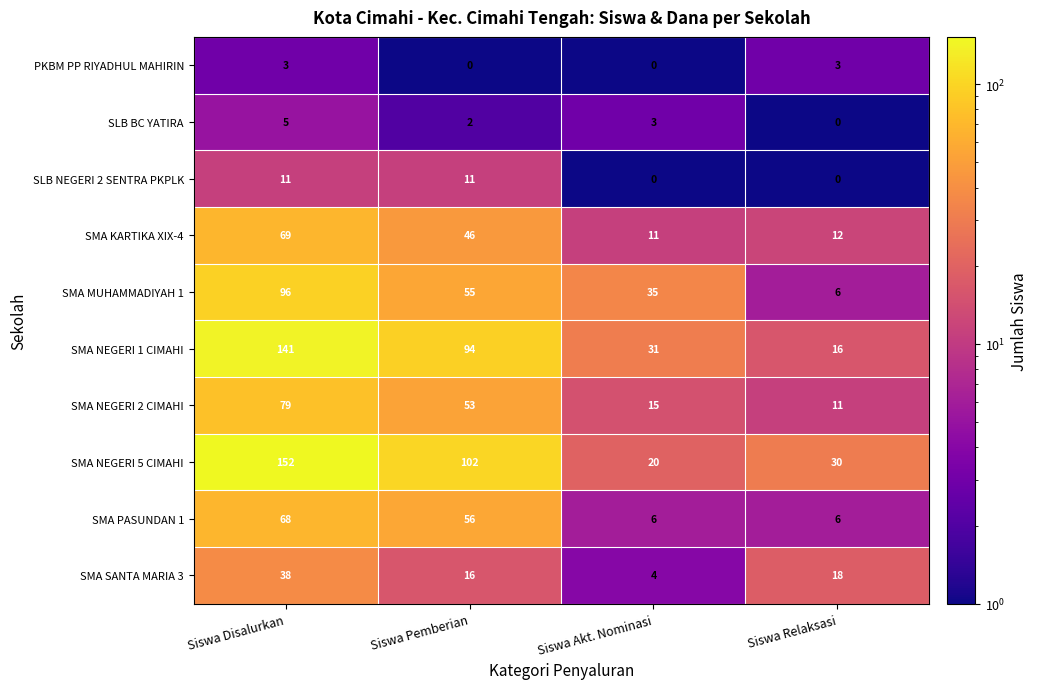

What is the difference between the maximum and minimum values in the SMA SANTA MARIA 3 series?

34